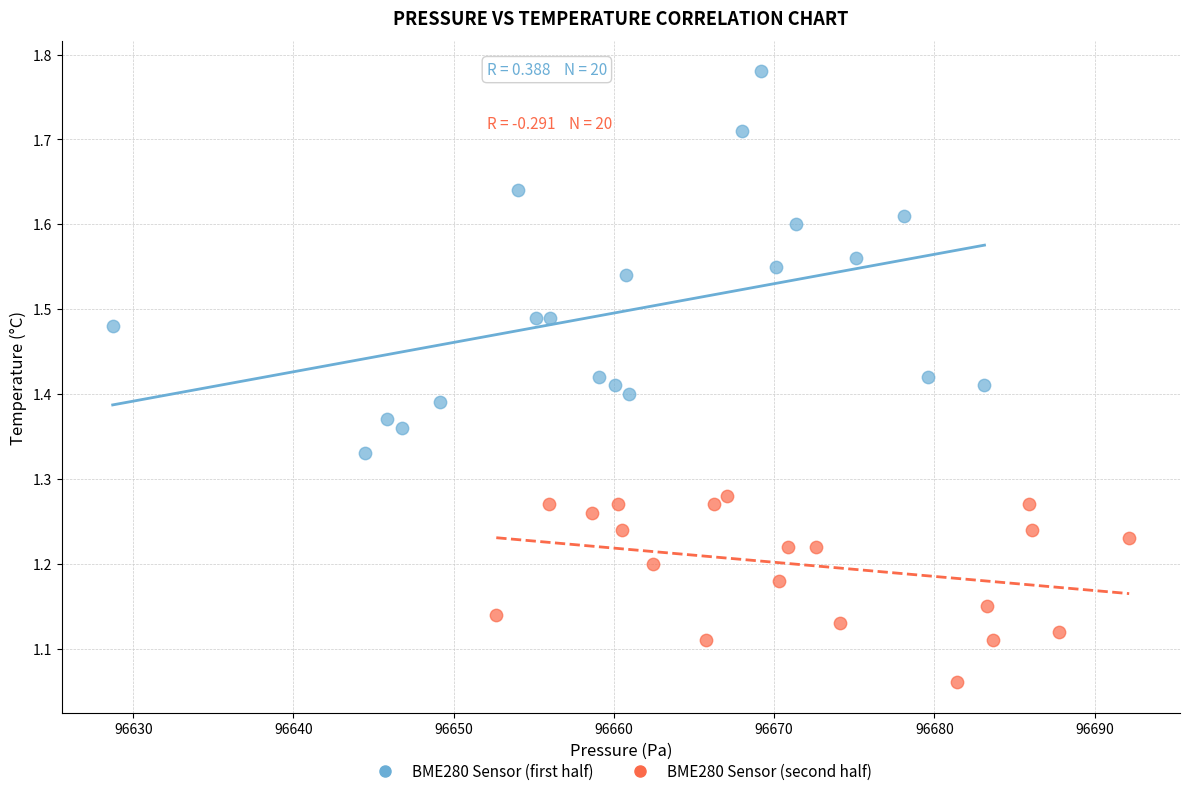

What are all the series names shown in the legend?

BME280 Sensor (first half), BME280 Sensor (second half)